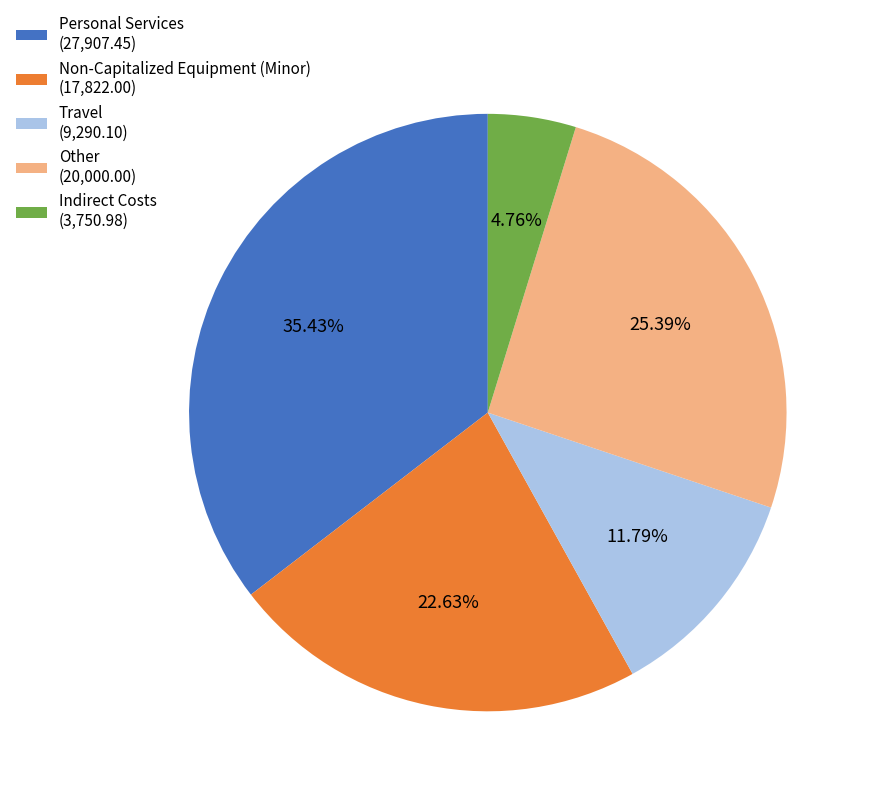

To the nearest percent, what portion does Travel represent?

12%